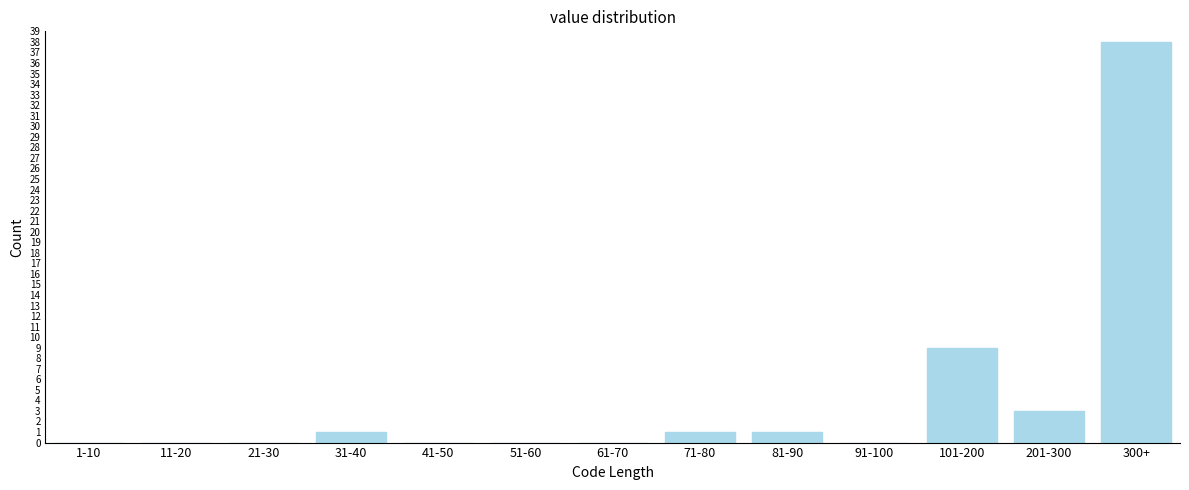

Reading left to right, list all the values displayed in this chart.

1-10=0	11-20=0	21-30=0	31-40=1	41-50=0	51-60=0	61-70=0	71-80=1	81-90=1	91-100=0	101-200=9	201-300=3	300+=38